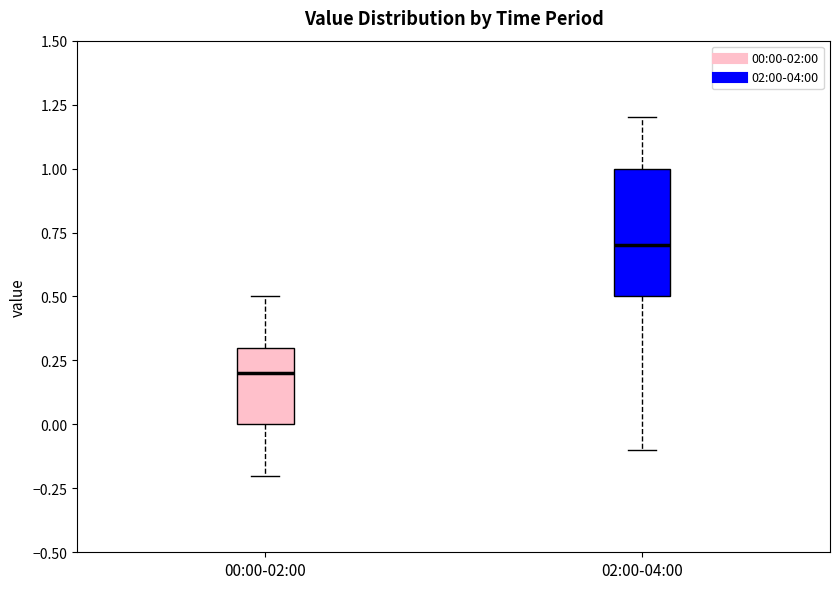

Reading left to right, read every box against the y-axis: the position of its median line, the range the box covers, and the ends of its whiskers. The values are not printed on the chart, so give them approximately, as read against the axis.

00:00-02:00: median 0.2, box 0.0 to 0.3, whiskers -0.2 to 0.5
02:00-04:00: median 0.7, box 0.5 to 1.0, whiskers -0.1 to 1.2